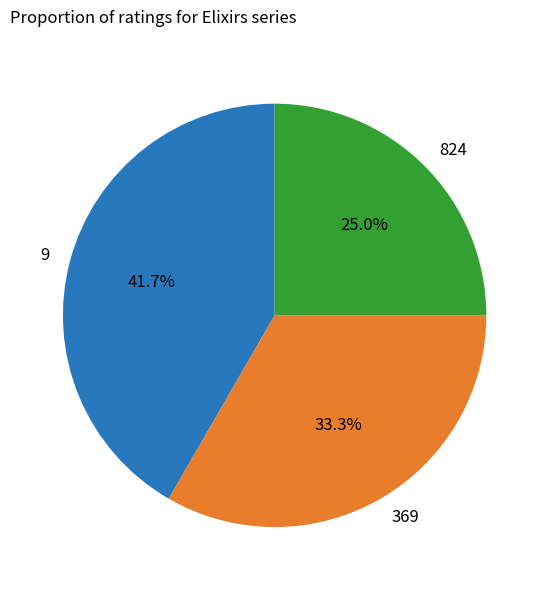

How much of the chart is everything except 9?

58.3%